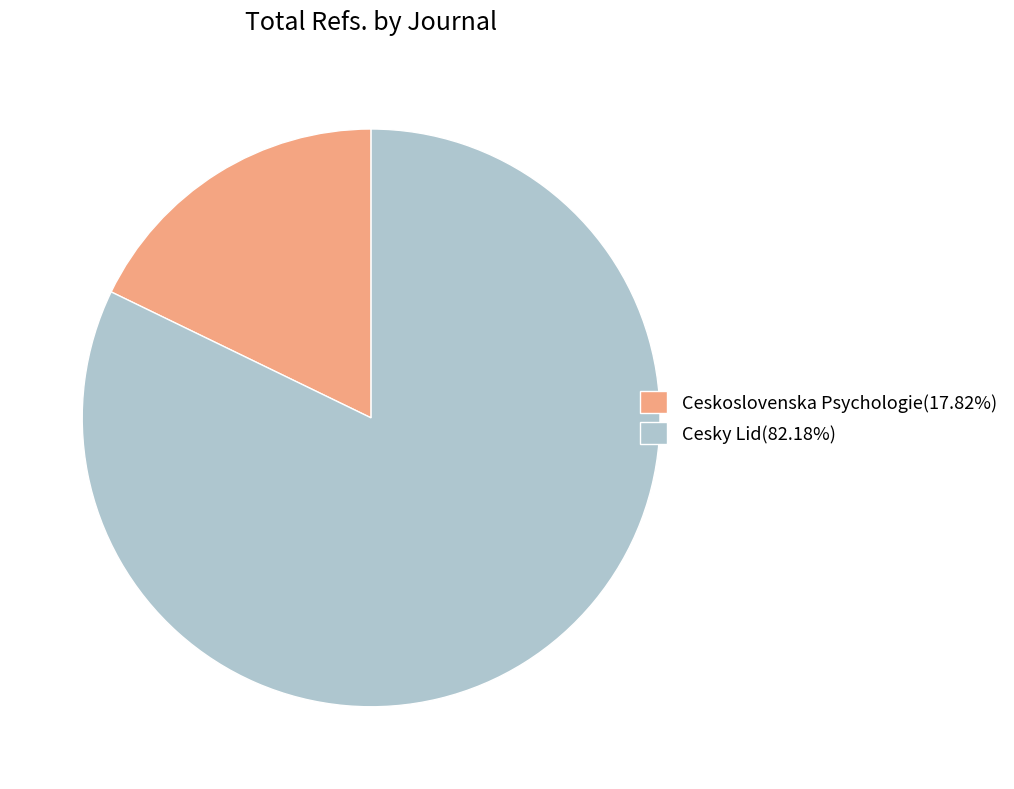

True or false: Cesky Lid accounts for 76% of the total.

False